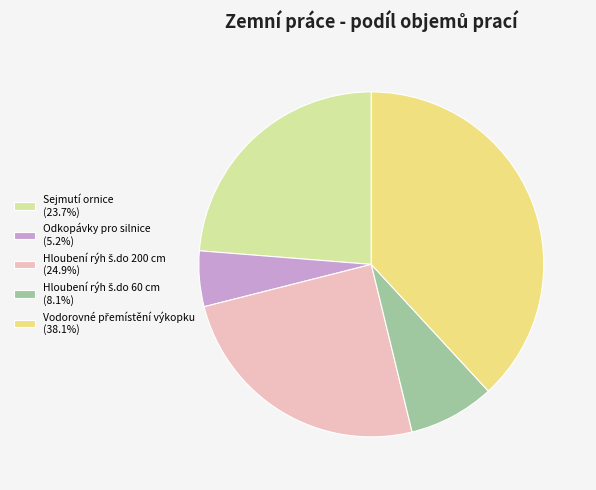

Does any single category account for the majority?

No